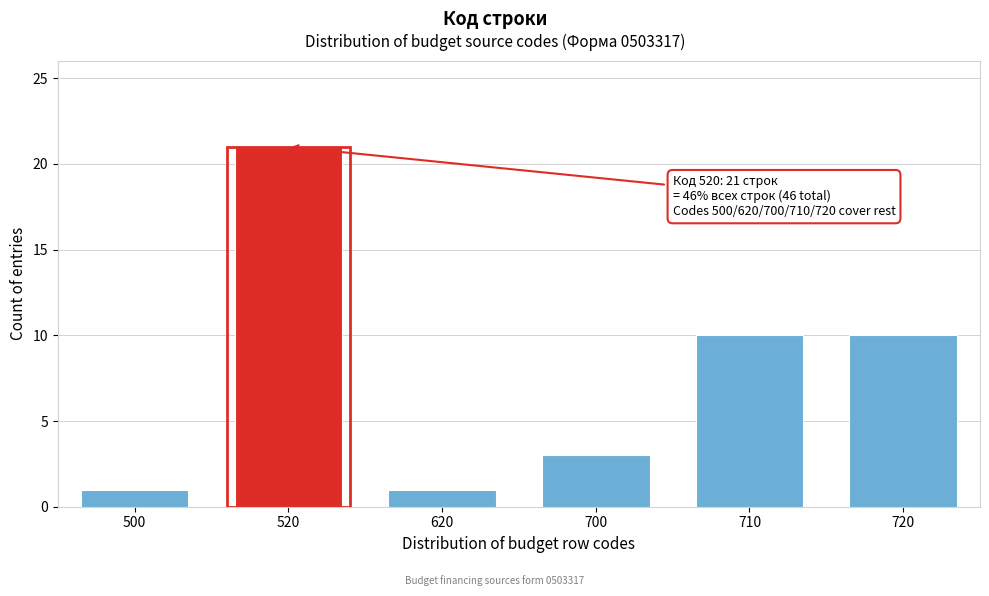

Reading right to left, extract all data points from this chart.

10	10	3	1	21	1